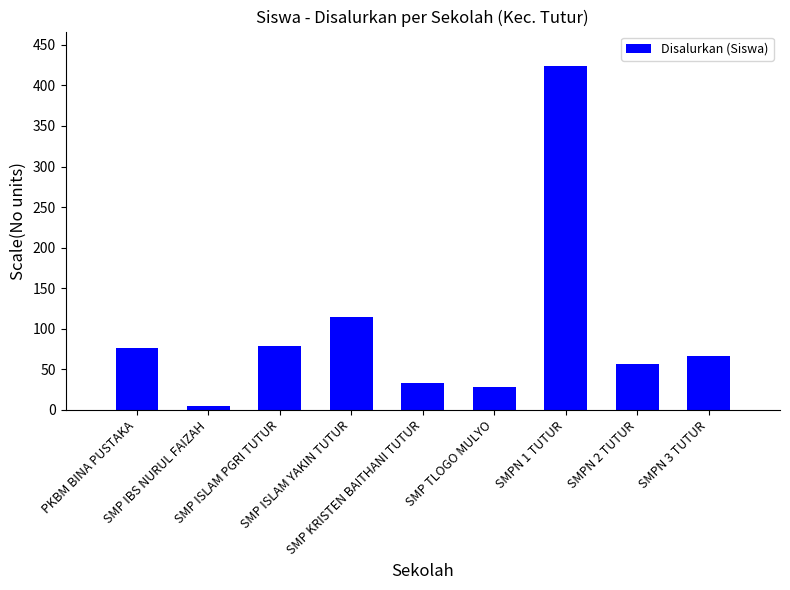

What is the difference between the maximum and minimum values?

419